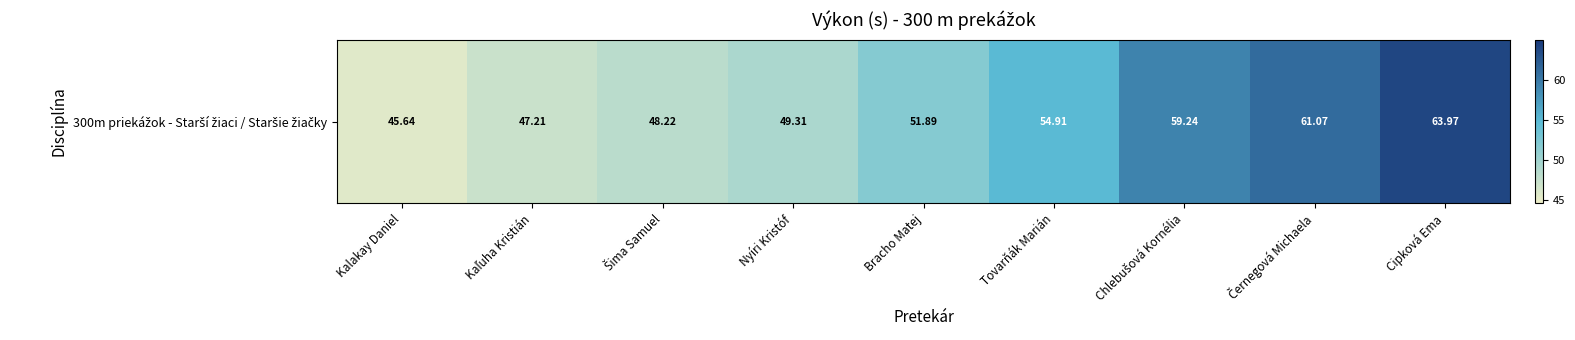

Is it true that the value at Šima Samuel is 81.2?

False